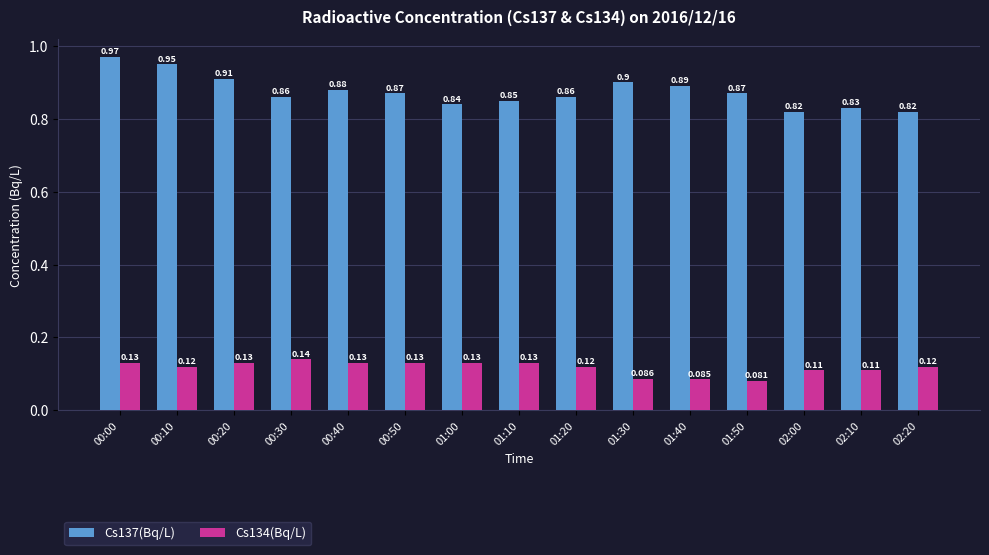

Reading right to left, list all the values displayed in this chart.

Cs137(Bq/L): 0.8	0.8	0.8	0.9	0.9	0.9	0.9	0.8	0.8	0.9	0.9	0.9	0.9	0.9	1.0
Cs134(Bq/L): 0.1	0.1	0.1	0.1	0.1	0.1	0.1	0.1	0.1	0.1	0.1	0.1	0.1	0.1	0.1